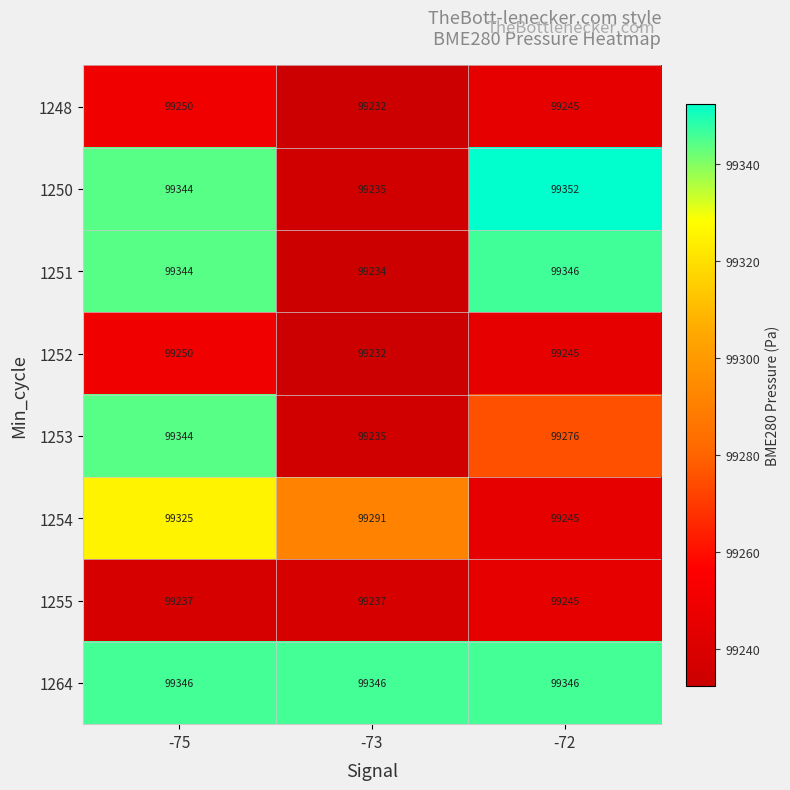

Reading right to left, list all the values displayed in this chart.

1248: -72=99245	-73=99232	-75=99250
1250: -72=99352	-73=99235	-75=99344
1251: -72=99346	-73=99234	-75=99344
1252: -72=99245	-73=99232	-75=99250
1253: -72=99276	-73=99235	-75=99344
1254: -72=99245	-73=99291	-75=99325
1255: -72=99245	-73=99237	-75=99237
1264: -72=99346	-73=99346	-75=99346